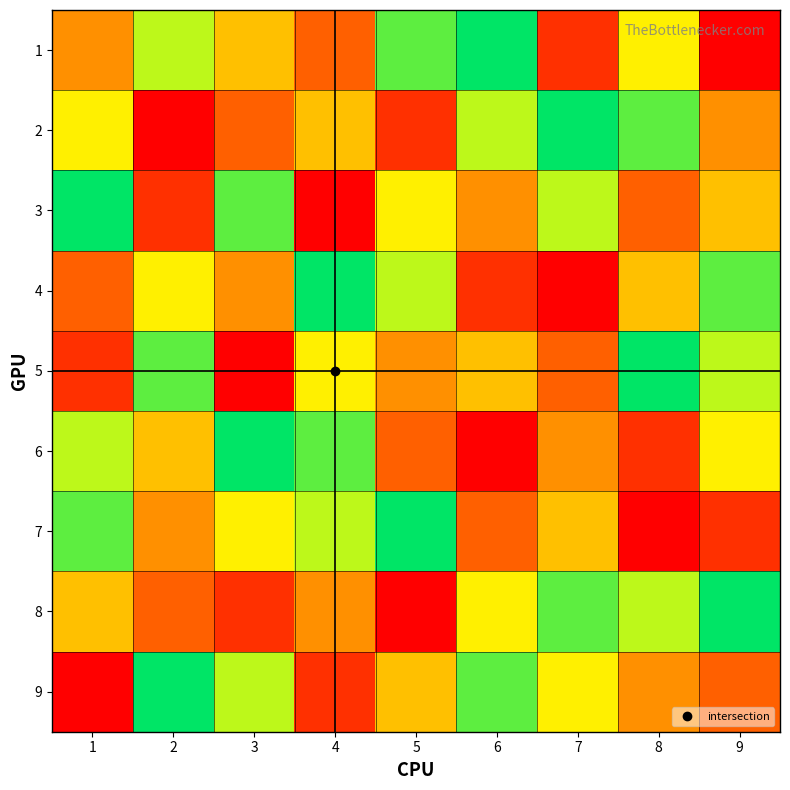

Which series changed the most between 2 and 6?

2